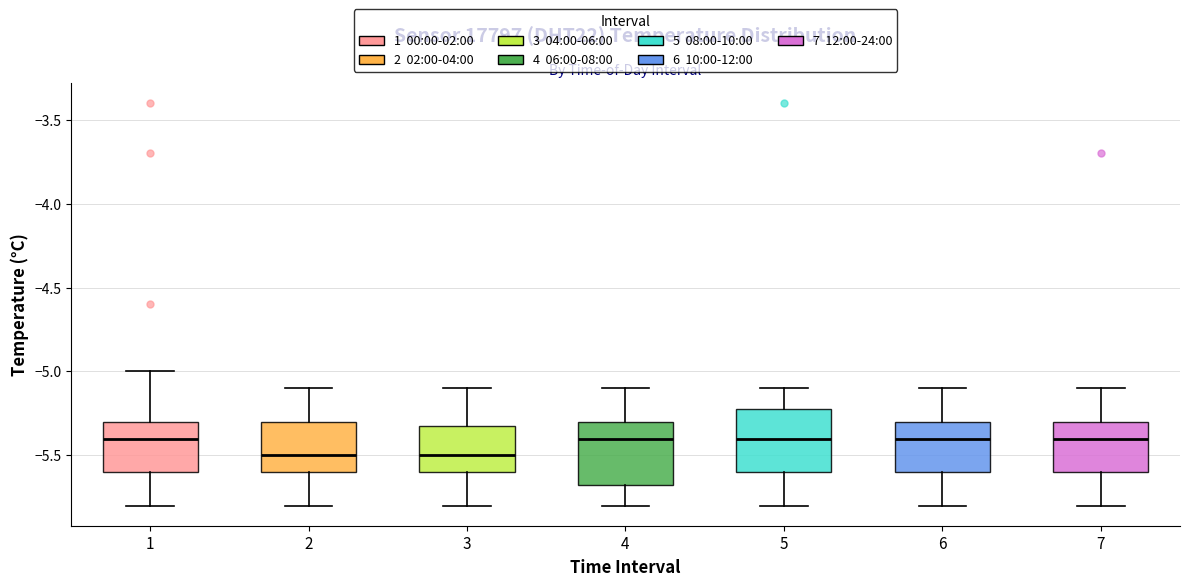

Reading left to right, transcribe this box plot: for each box, give where its median line is, the range the box spans, and where its two whiskers end, as read against the y-axis. The values are not printed on the chart, so give them approximately, as read against the axis.

1: median -5.40, box -5.60 to -5.30, whiskers -5.80 to -5.00
2: median -5.50, box -5.60 to -5.30, whiskers -5.80 to -5.10
3: median -5.50, box -5.60 to -5.30, whiskers -5.80 to -5.10
4: median -5.40, box -5.65 to -5.30, whiskers -5.80 to -5.10
5: median -5.40, box -5.60 to -5.20, whiskers -5.80 to -5.10
6: median -5.40, box -5.60 to -5.30, whiskers -5.80 to -5.10
7: median -5.40, box -5.60 to -5.30, whiskers -5.80 to -5.10